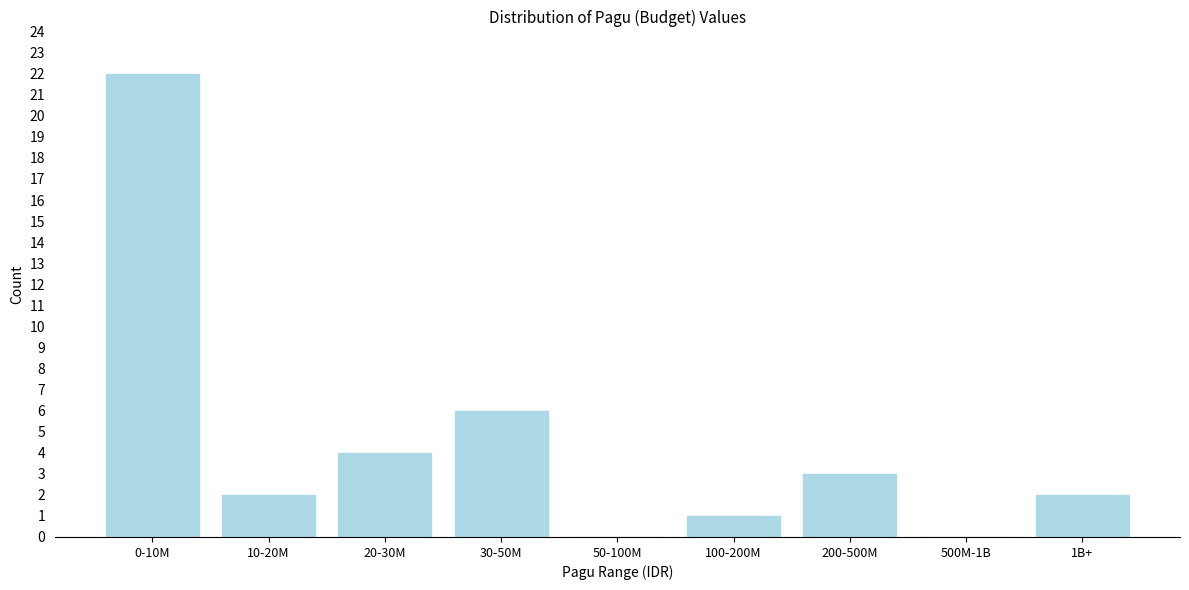

Reading left to right, transcribe all the data shown in this chart.

0-10M=22	10-20M=2	20-30M=4	30-50M=6	50-100M=0	100-200M=1	200-500M=3	500M-1B=0	1B+=2